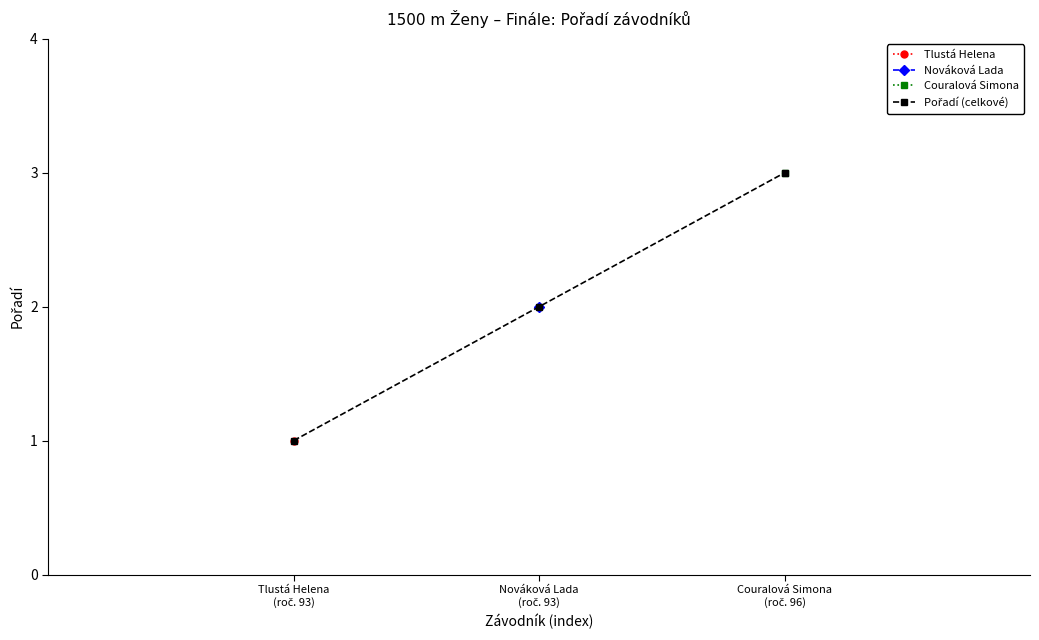

What is the difference between the values at Tlustá Helena
(roč. 93) and Couralová Simona
(roč. 96)?

2